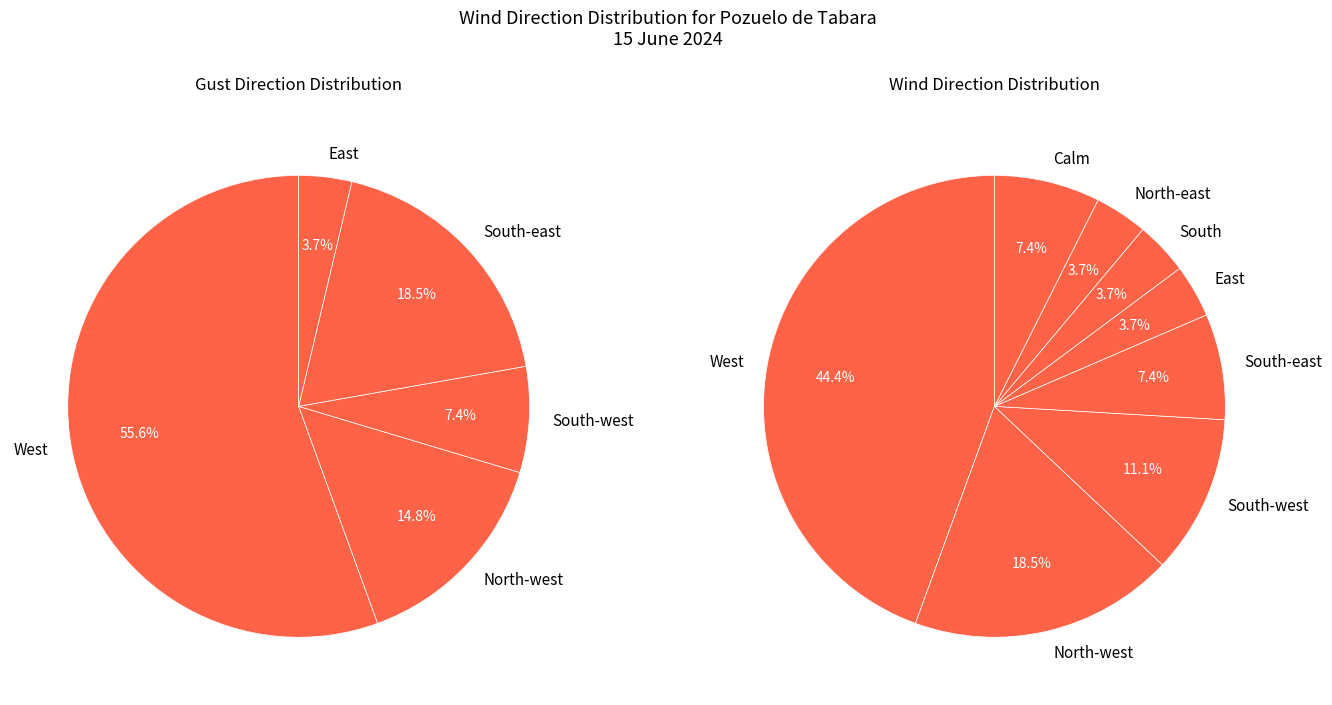

How many slices are in this pie chart?

8